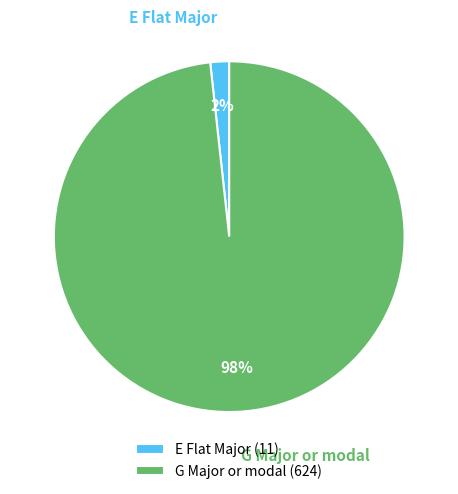

How many slices are in this pie chart?

2